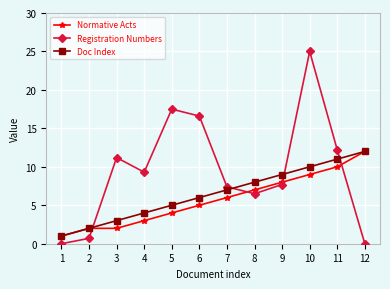

True or false: Registration Numbers and Normative Acts cross at least once.

True